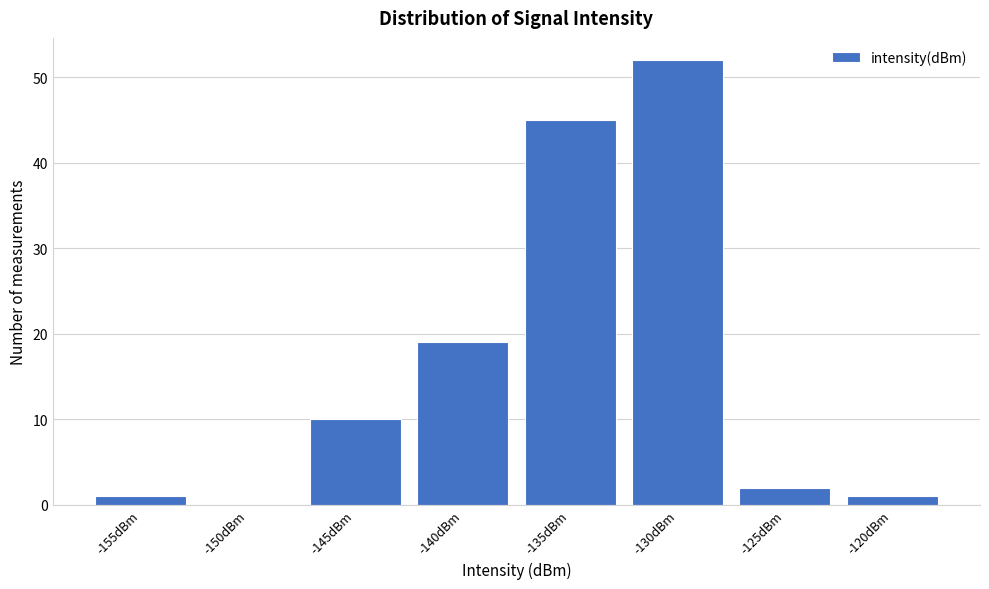

Reading left to right, what are all the values shown in this chart?

-155dBm=1	-150dBm=0	-145dBm=10	-140dBm=19	-135dBm=45	-130dBm=52	-125dBm=2	-120dBm=1